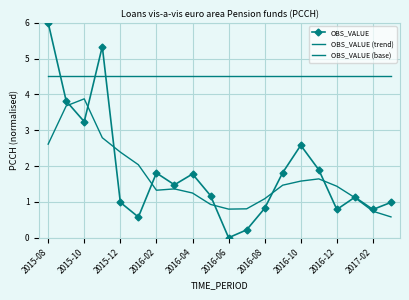

At which category does OBS_VALUE reach its first local valley?

2015-10